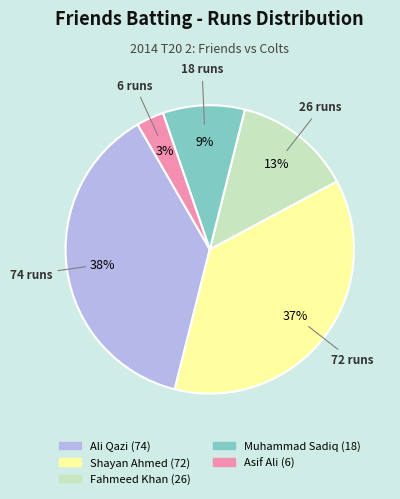

How many slices are in this pie chart?

5